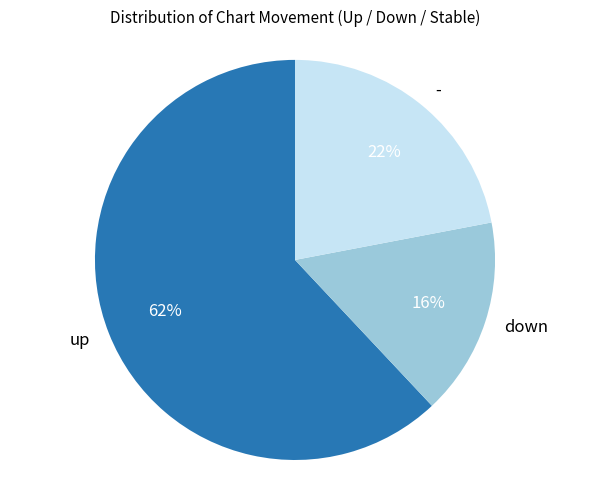

What is the ratio of the value at - to the value at down?

1.4